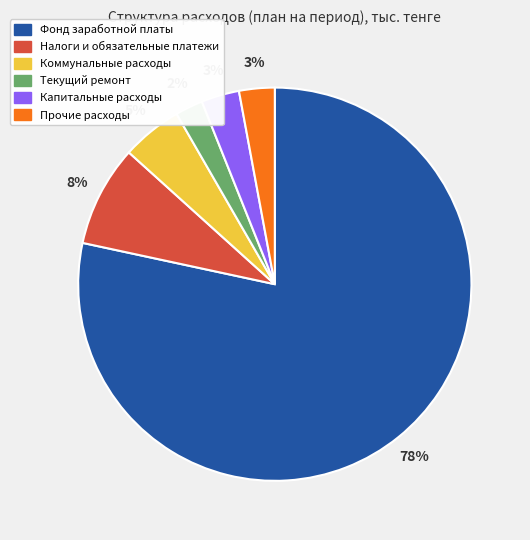

To the nearest percent, what is the average slice percentage?

17%